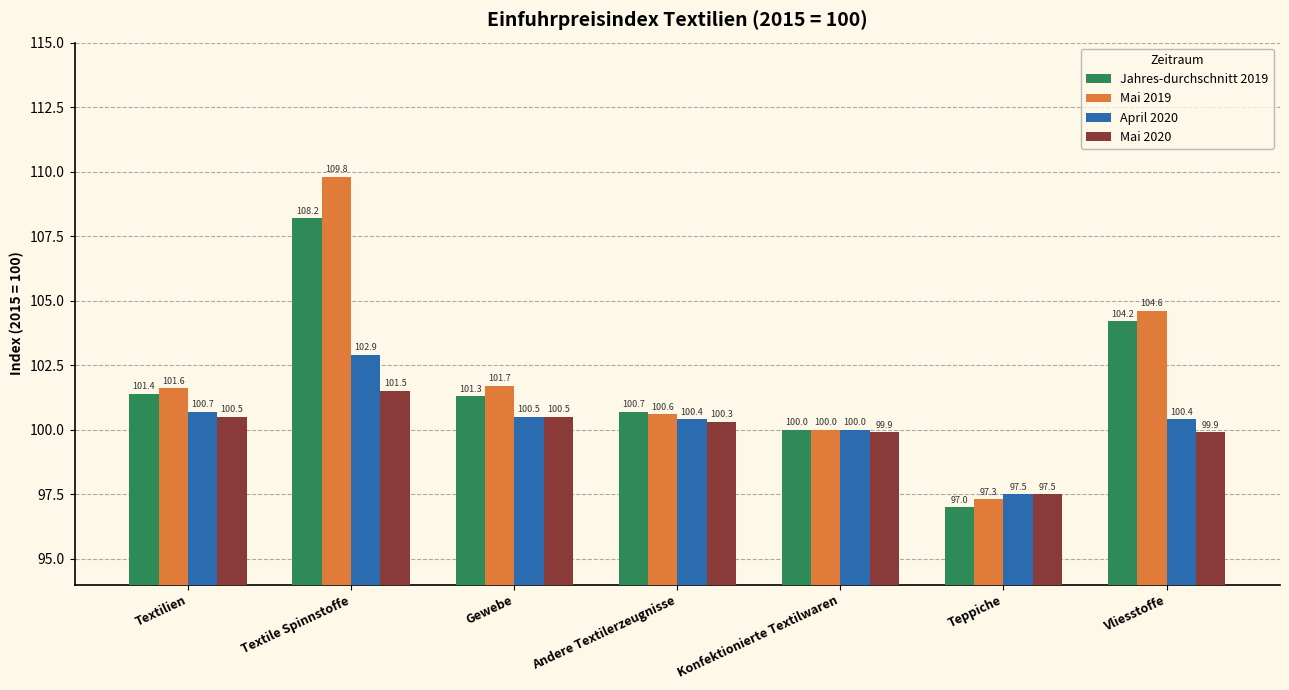

The value of Mai 2020 at Textile Spinnstoffe is 101.5. True or false?

True